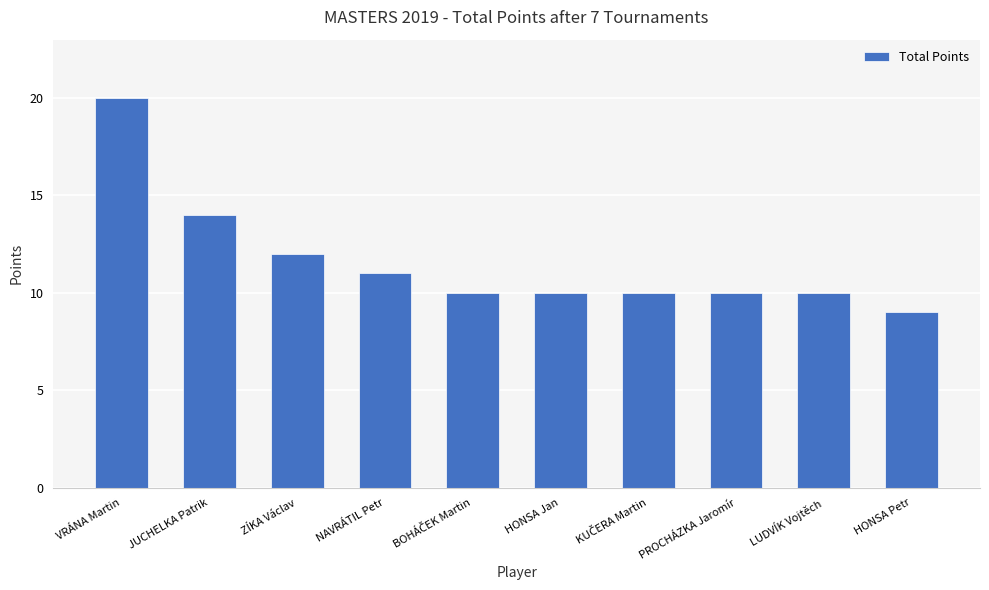

What is the change in value from VRÁNA Martin to HONSA Petr?

-11